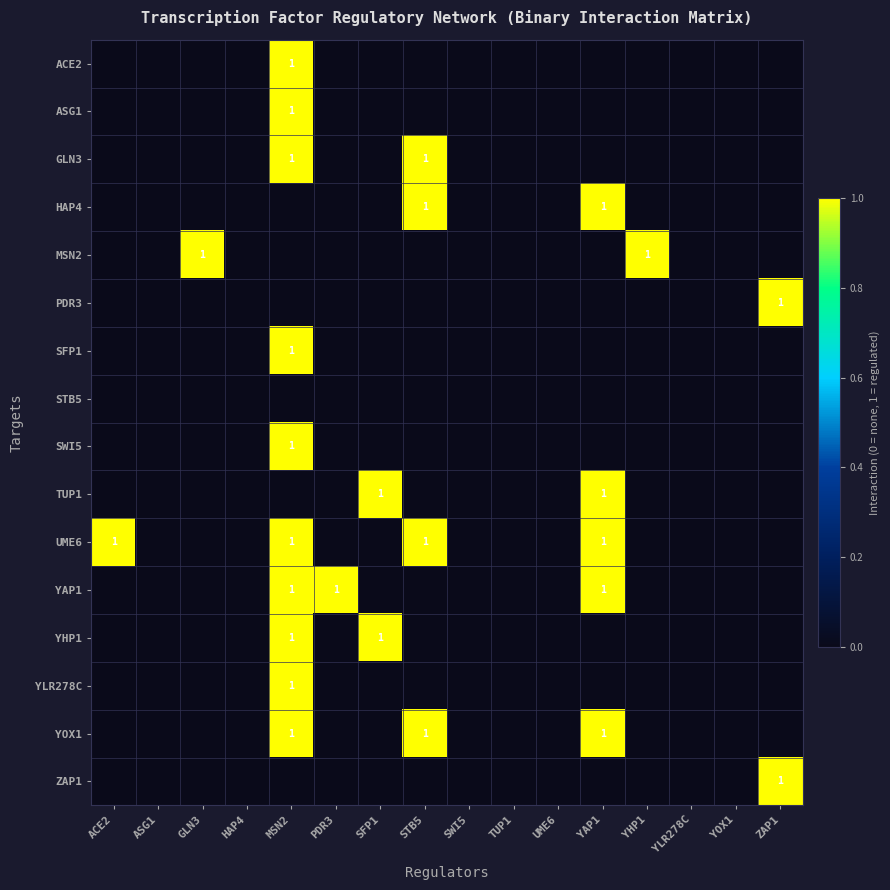

How many series are shown in this chart?

16